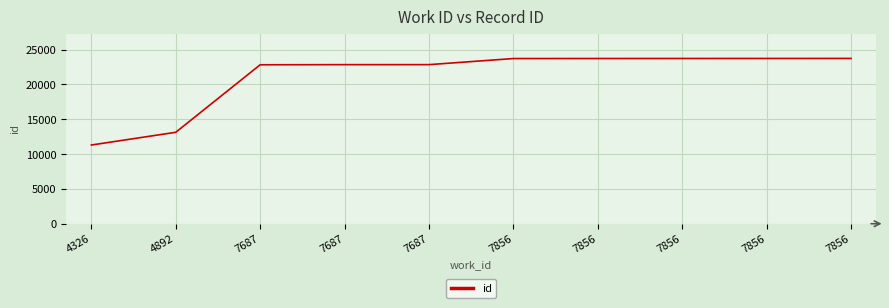

Is this an area chart (filled region under the line)?

No